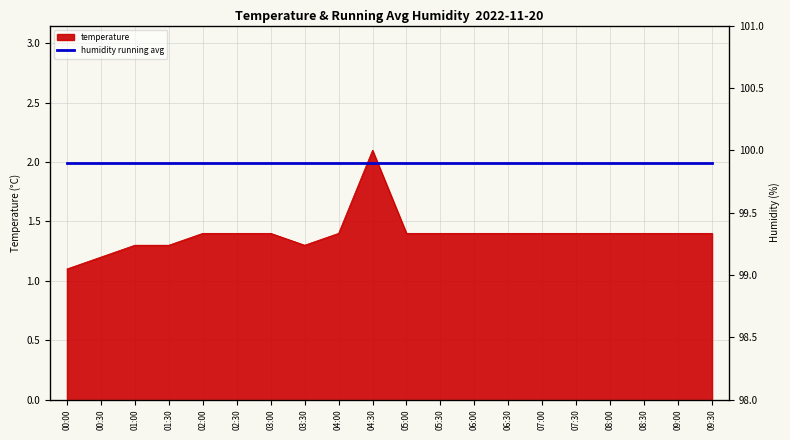

Which category has the highest value across all series?

04:30